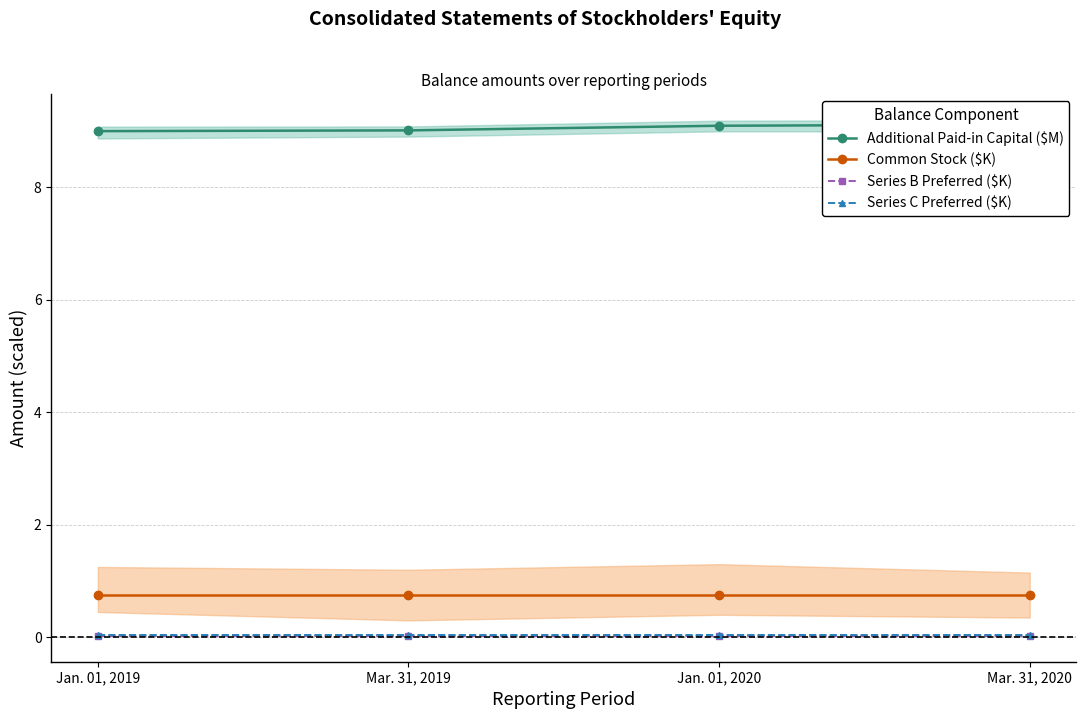

True or false: Additional Paid-in Capital ($M) and Series C Preferred ($K) cross at least once.

False